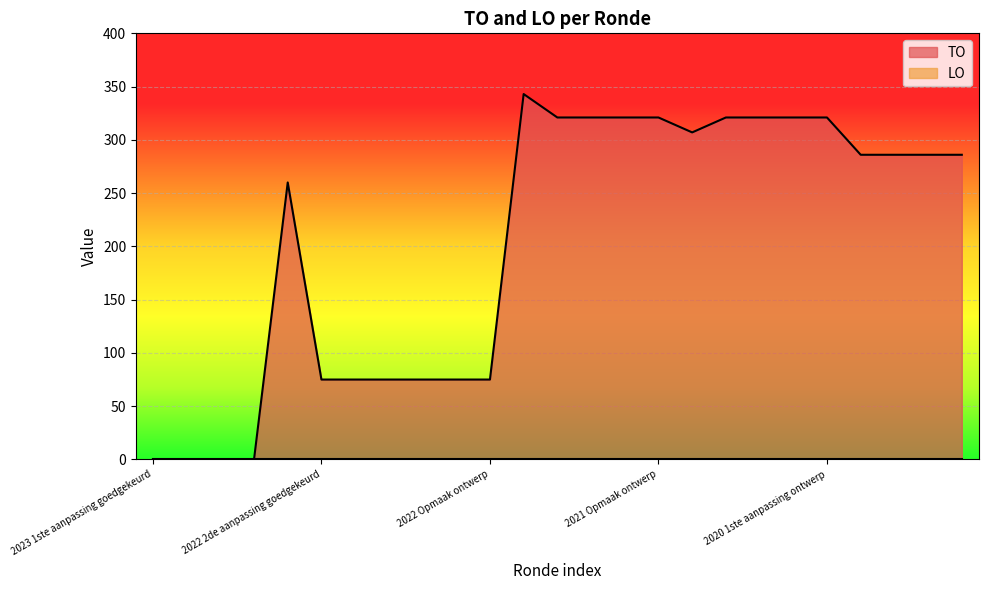

Which series has the largest range (max minus min)?

TO